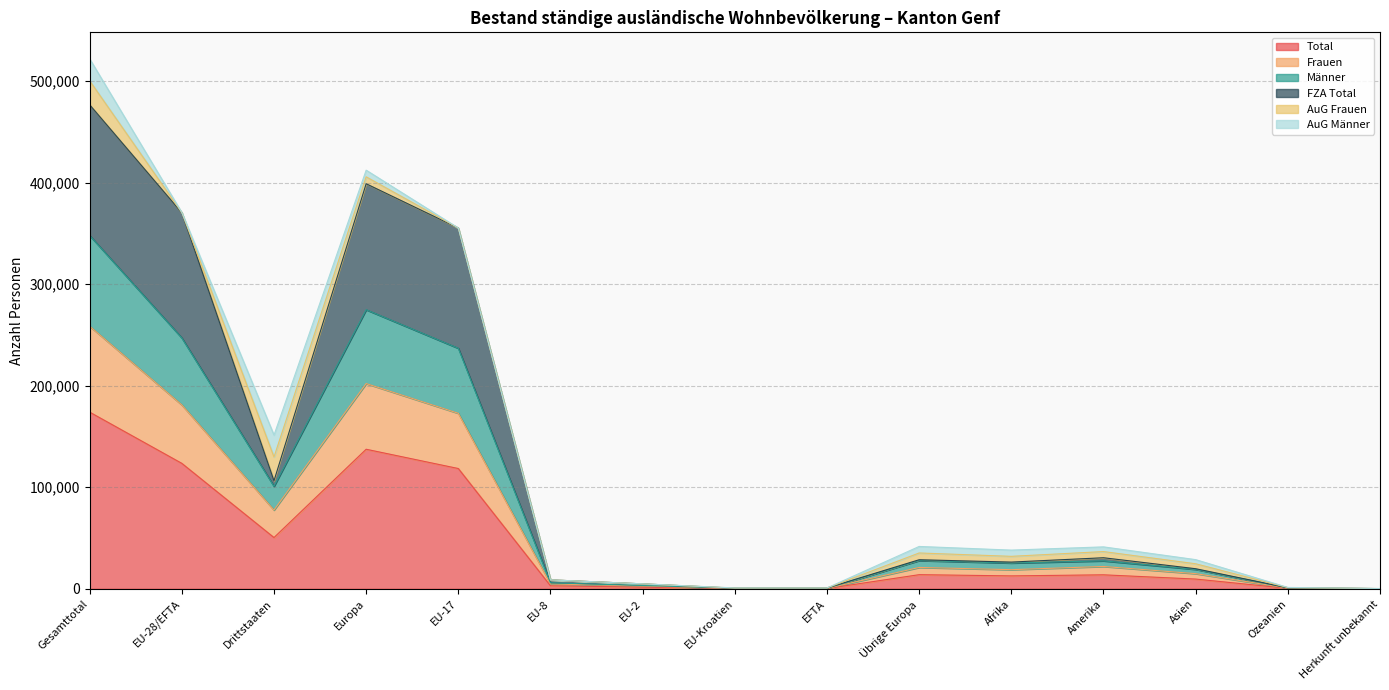

The value of Frauen at EU-28/EFTA is 325953. True or false?

False